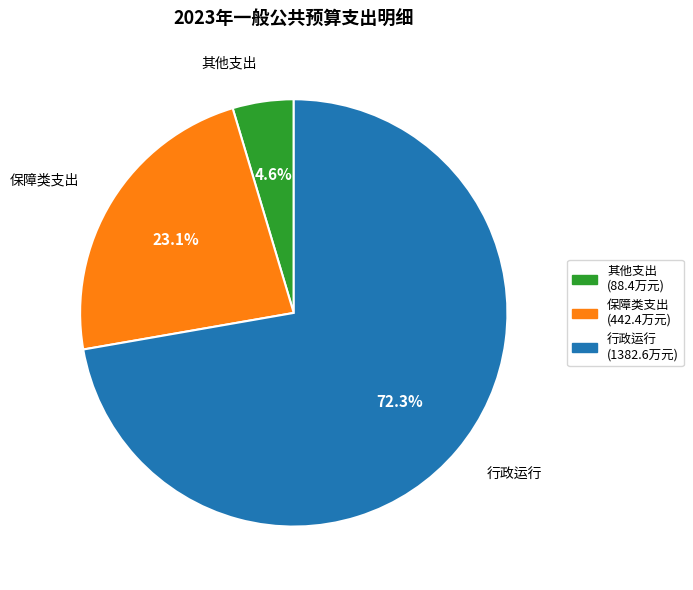

Is there a majority slice in this chart?

Yes